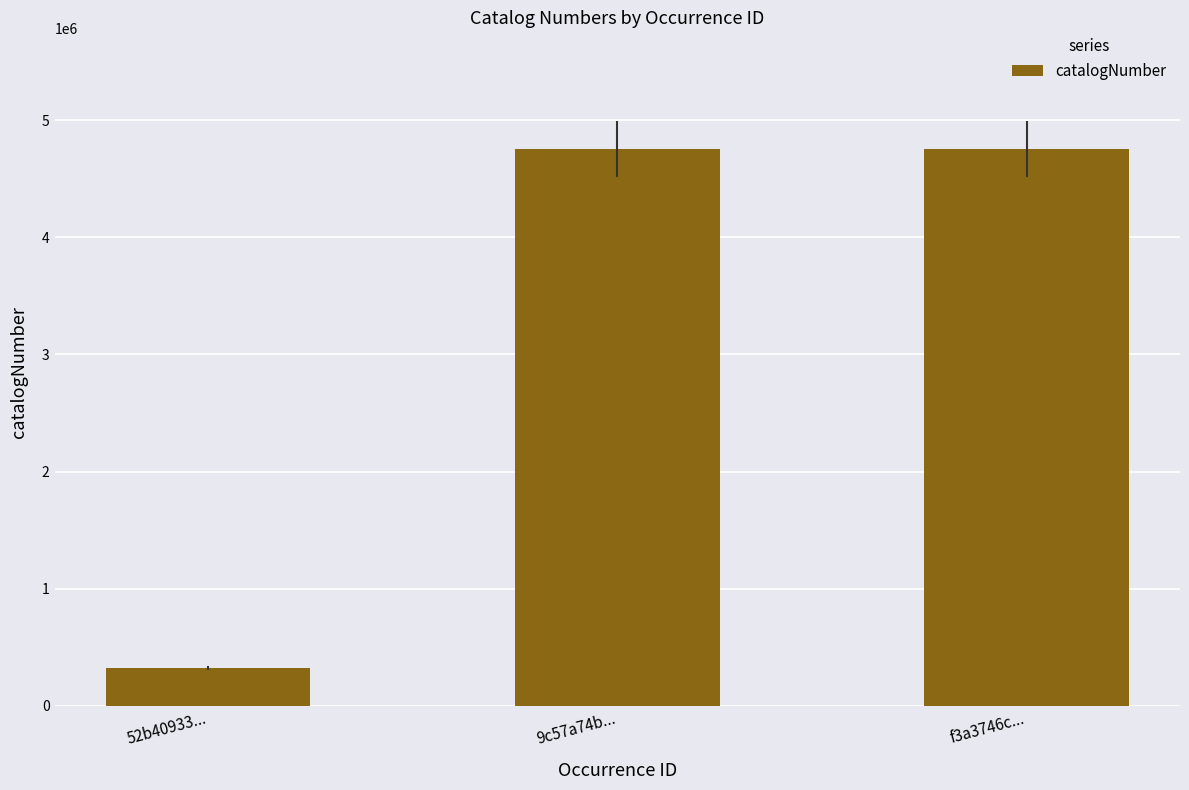

At which category does the chart reach its minimum across all series?

52b40933...